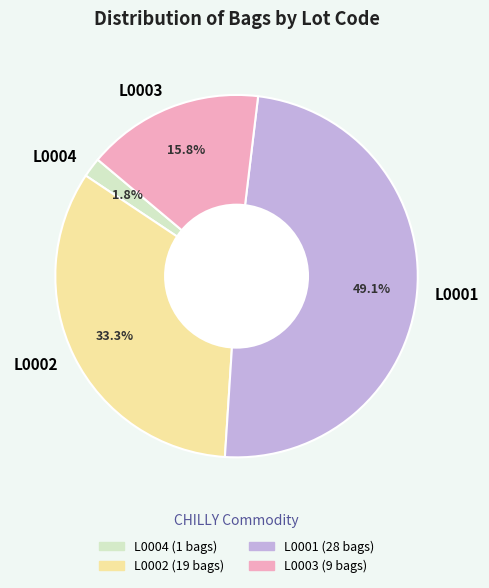

Approximately how many times larger is the value at L0004 compared to L0003?

0.1